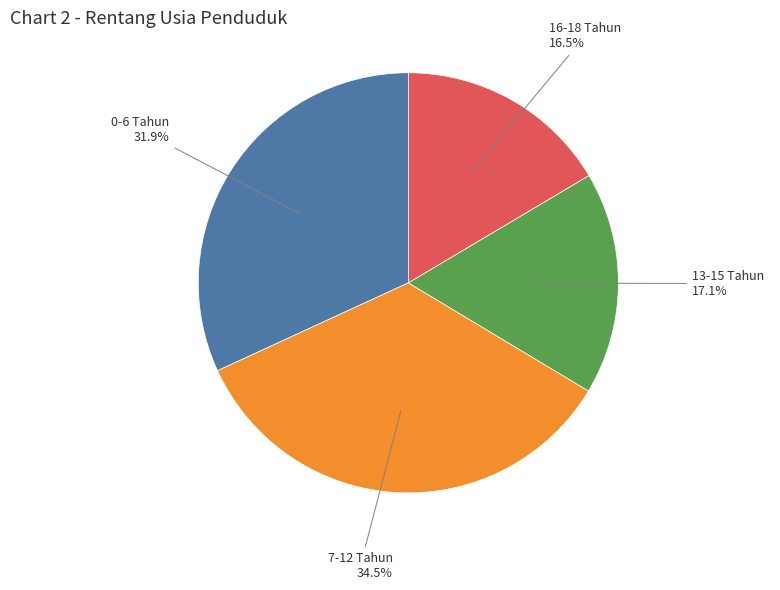

How many slices are in this pie chart?

4